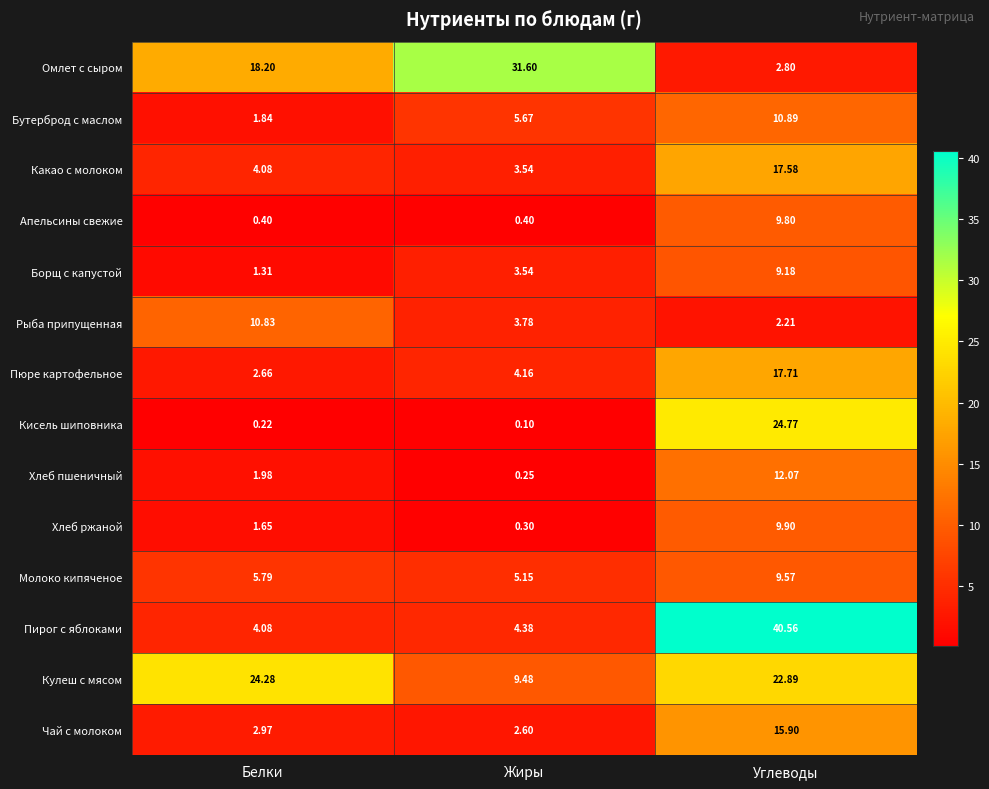

At which category does the chart reach its minimum across all series?

Жиры